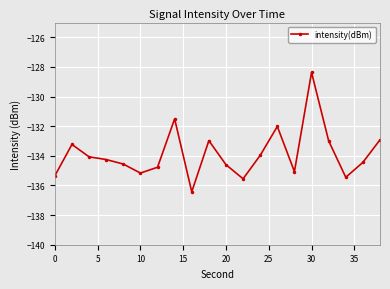

What is the difference between the second highest and second lowest values?

4.0